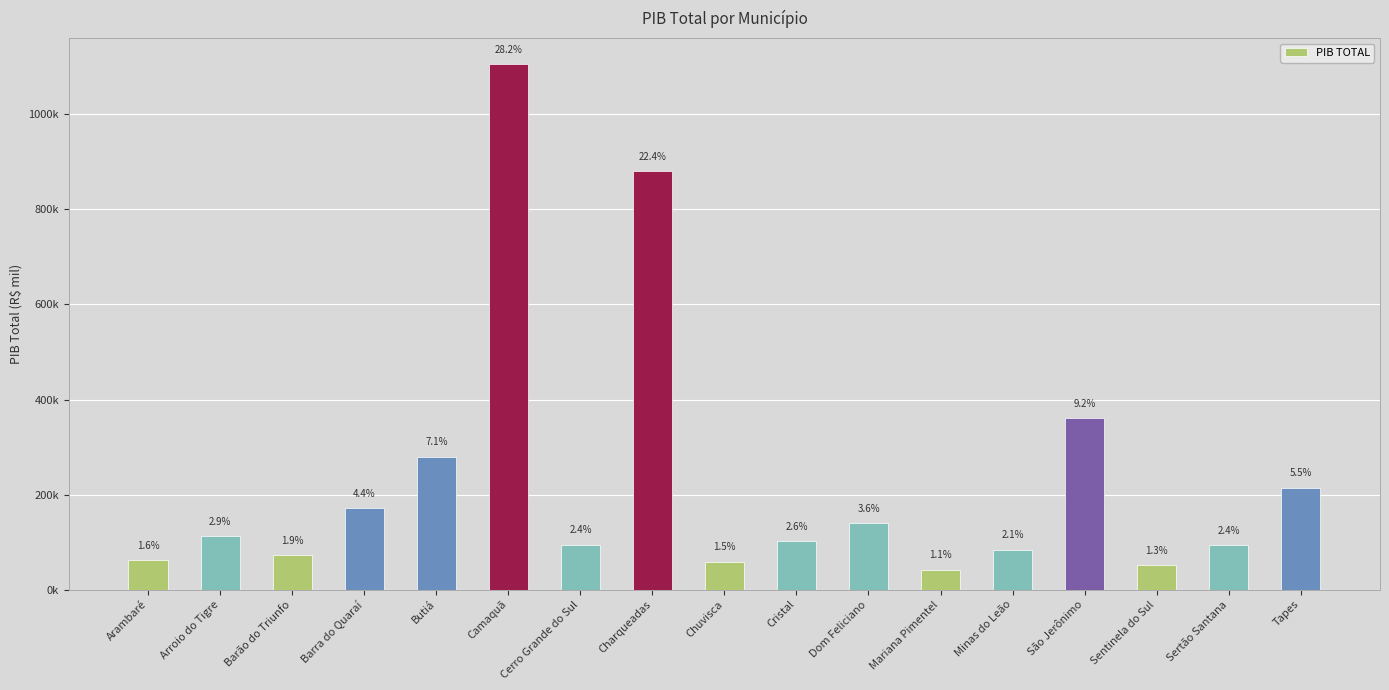

Which category has the highest value across all series?

Camaquã